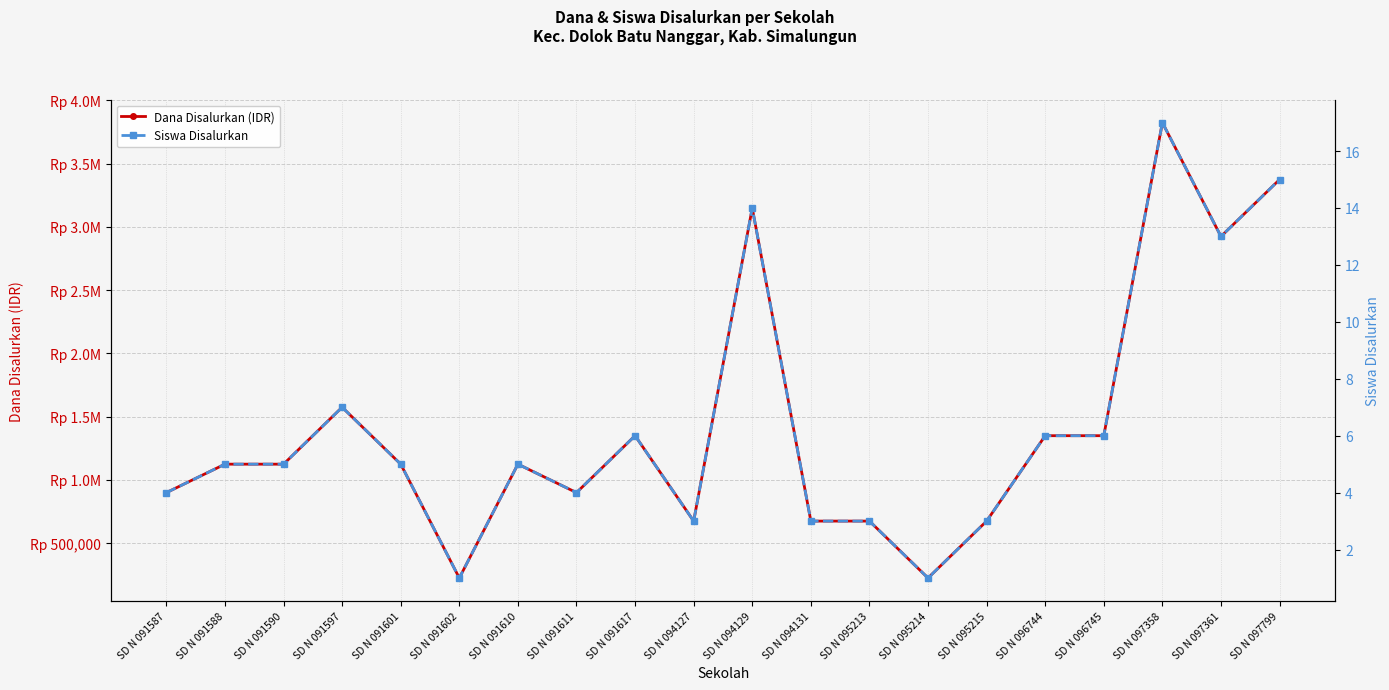

Reading left to right, extract all data points from this chart.

Dana Disalurkan (IDR): SD N 091587=900000	SD N 091588=1125000	SD N 091590=1125000	SD N 091597=1575000	SD N 091601=1125000	SD N 091602=225000	SD N 091610=1125000	SD N 091611=900000	SD N 091617=1350000	SD N 094127=675000	SD N 094129=3150000	SD N 094131=675000	SD N 095213=675000	SD N 095214=225000	SD N 095215=675000	SD N 096744=1350000	SD N 096745=1350000	SD N 097358=3825000	SD N 097361=2925000	SD N 097799=3375000
Siswa Disalurkan: SD N 091587=4	SD N 091588=5	SD N 091590=5	SD N 091597=7	SD N 091601=5	SD N 091602=1	SD N 091610=5	SD N 091611=4	SD N 091617=6	SD N 094127=3	SD N 094129=14	SD N 094131=3	SD N 095213=3	SD N 095214=1	SD N 095215=3	SD N 096744=6	SD N 096745=6	SD N 097358=17	SD N 097361=13	SD N 097799=15